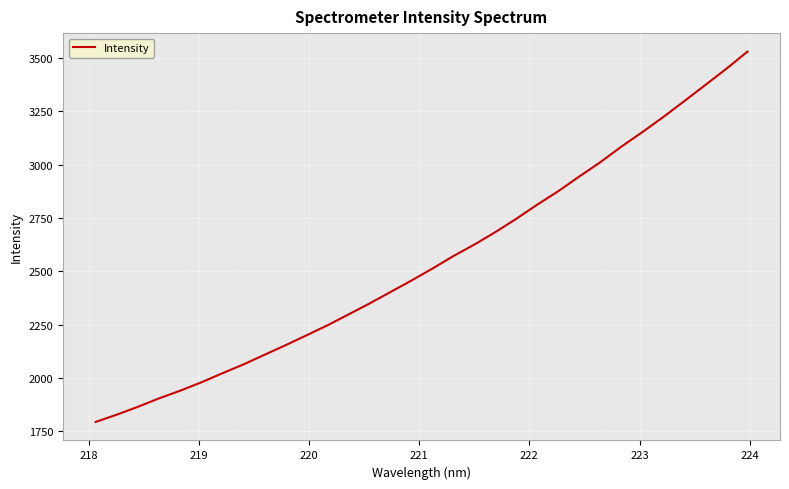

What is the minimum value shown in the chart?

1794.7